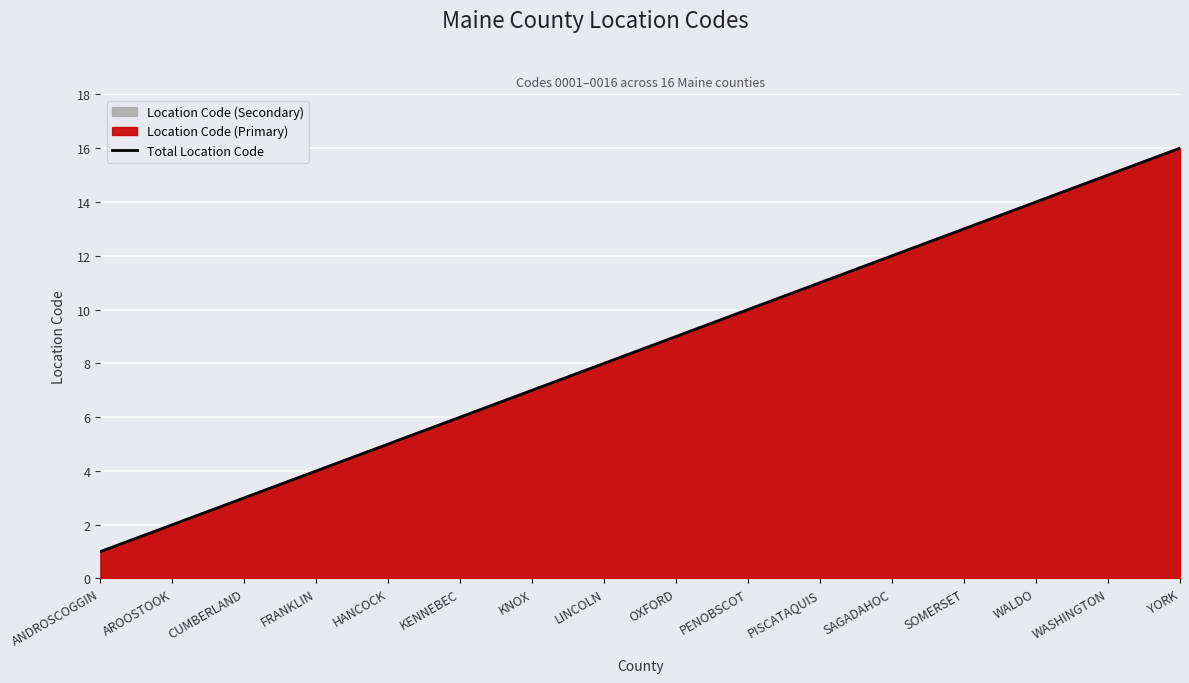

What is the change in value from AROOSTOOK to KNOX?

+5